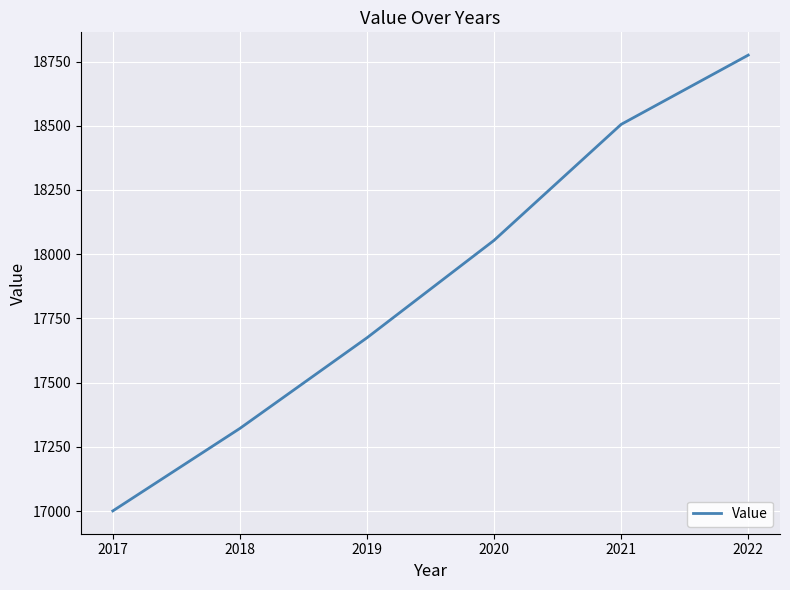

Reading left to right, extract all data points from this chart.

17001.0	17322.1	17674.8	18054.0	18505.3	18774.8